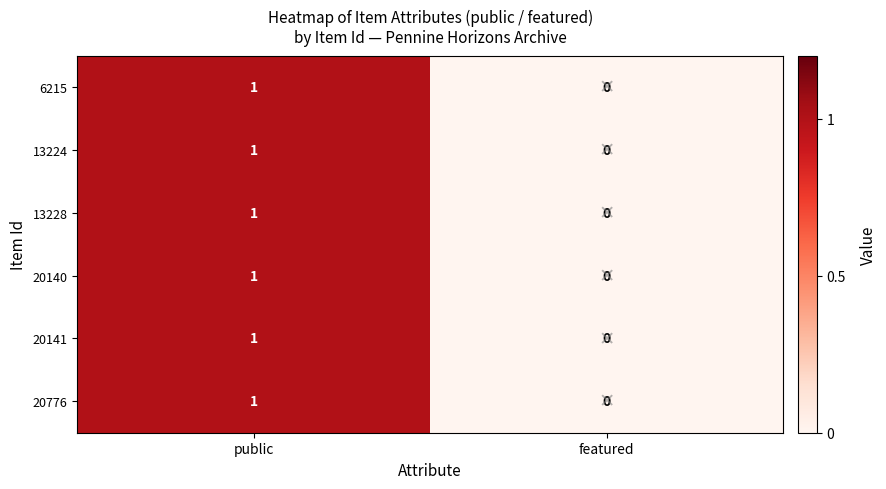

At which label is 20141 closest to 0?

featured